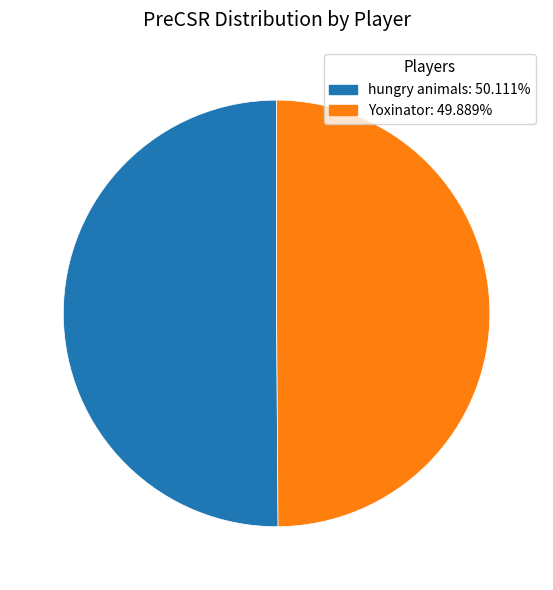

How many segments does this pie chart have?

2